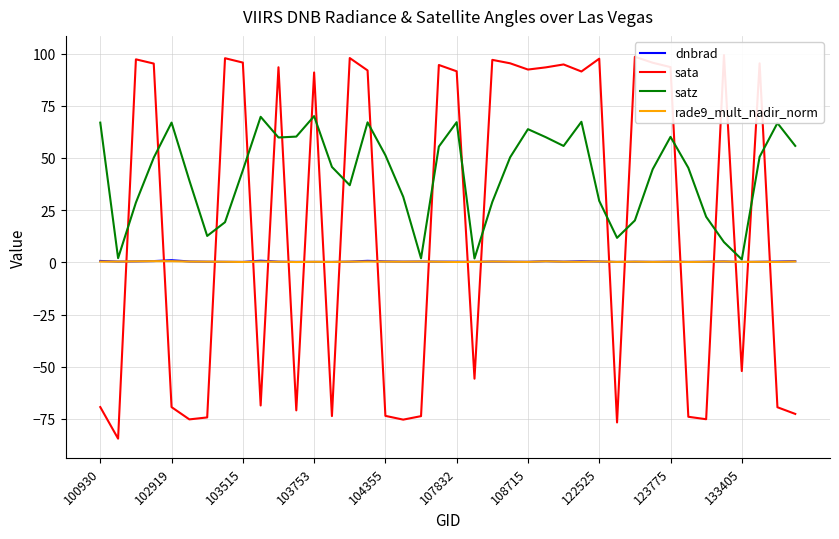

How many interior local valleys does the dnbrad series have?

12